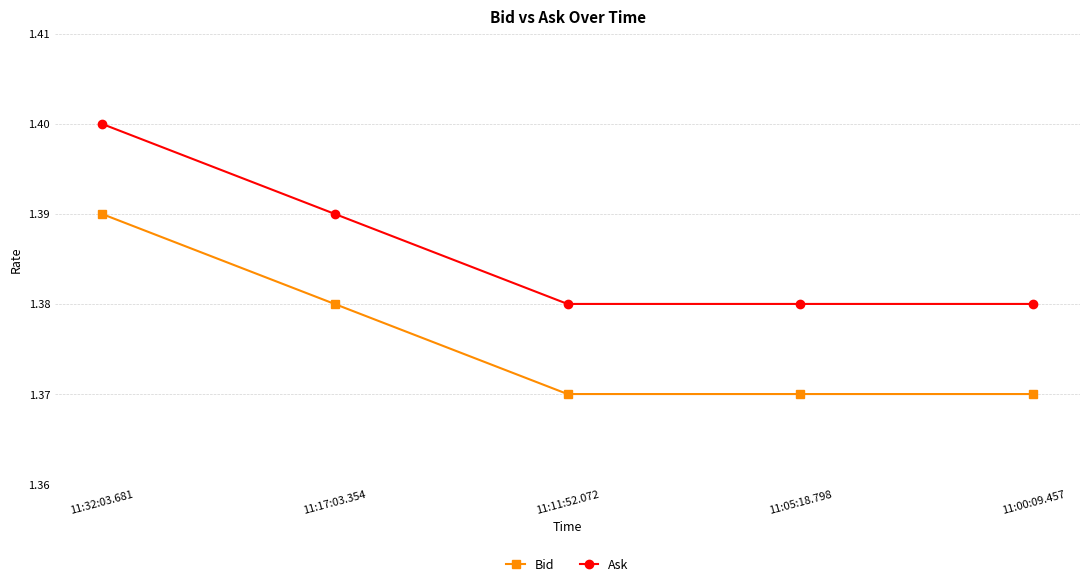

Which label corresponds to the largest value in the chart?

11:32:03.681